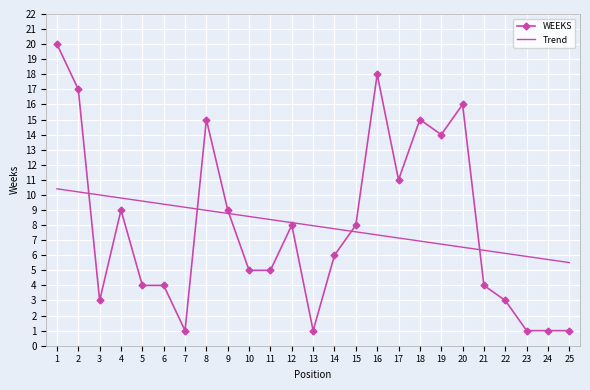

What is the greatest value displayed?

20.0